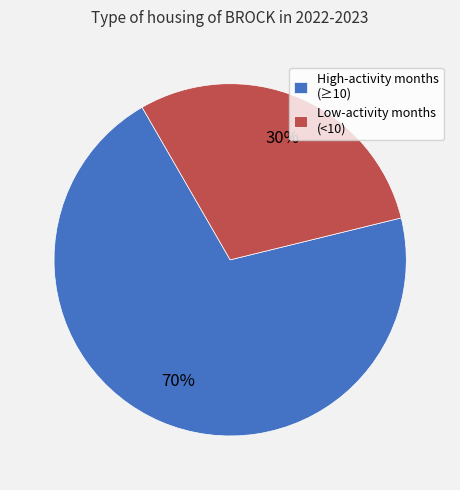

The Low-activity months (<10) slice represents 30% of the pie. True or false?

True